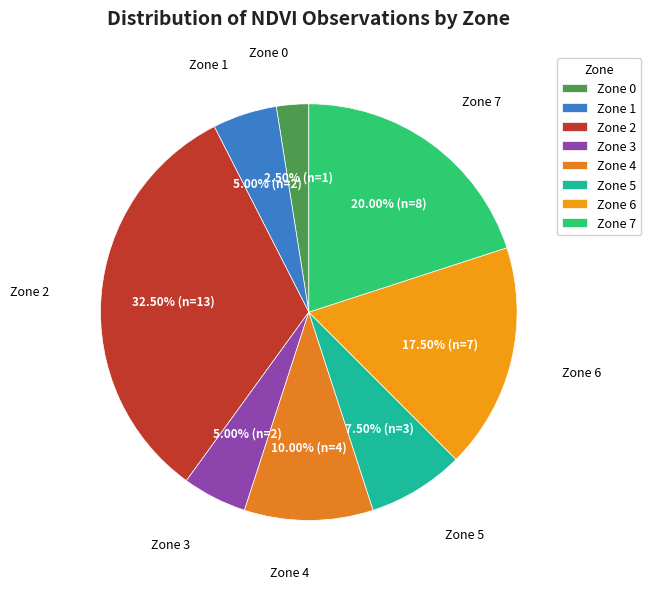

Does Zone 0 represent more than half of the total?

No